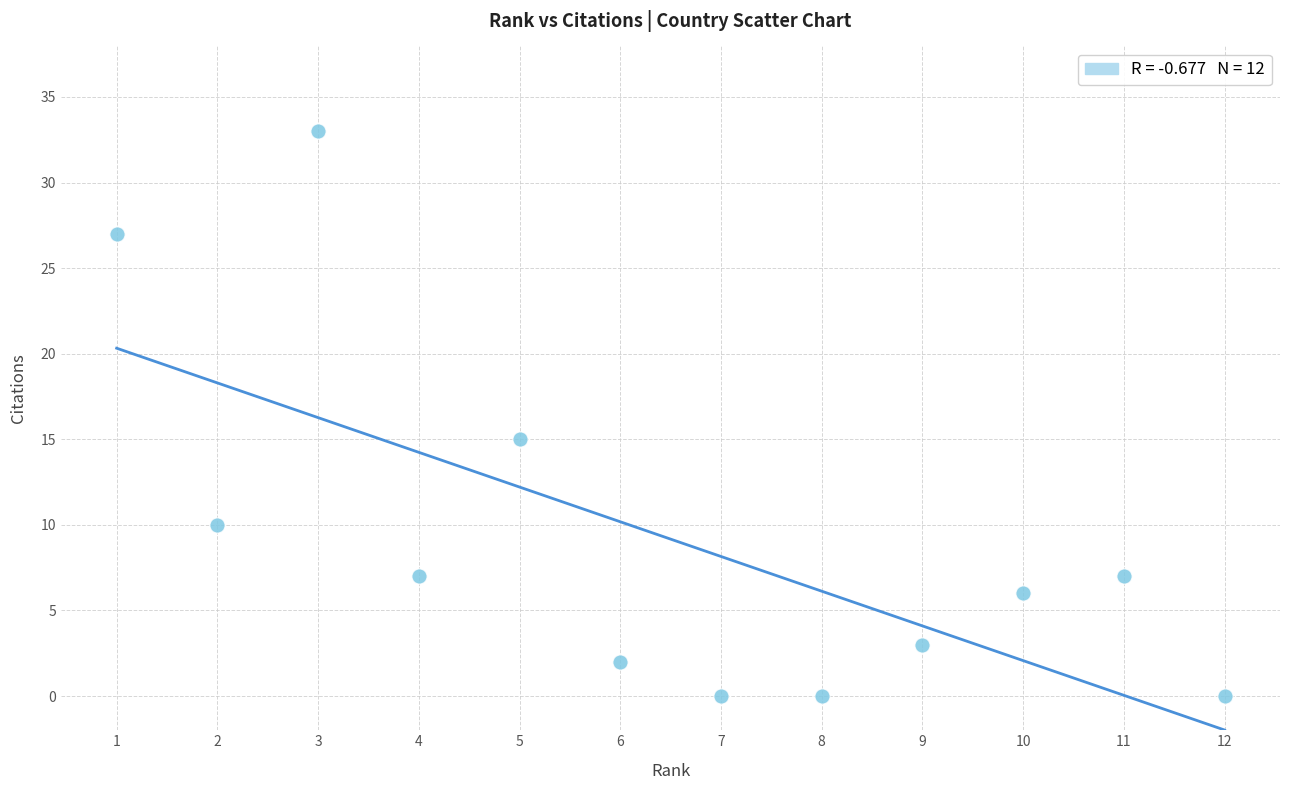

What is the range of Y values (max minus min)?

33